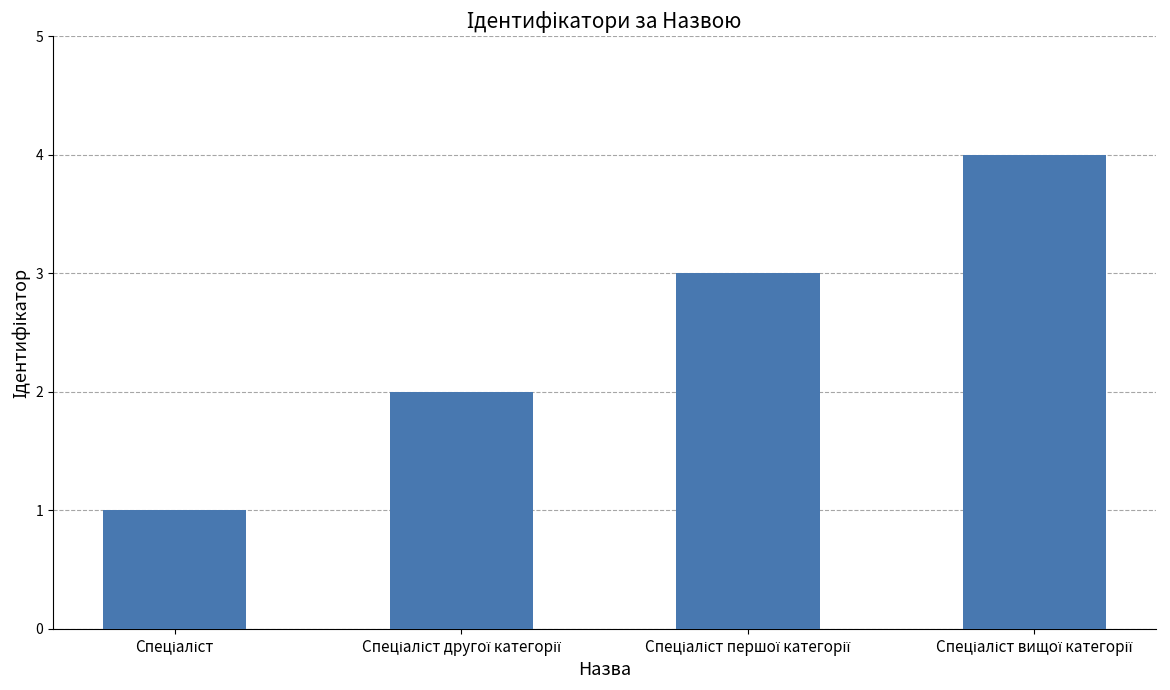

Are the bars grouped side by side (vs. stacked)?

No